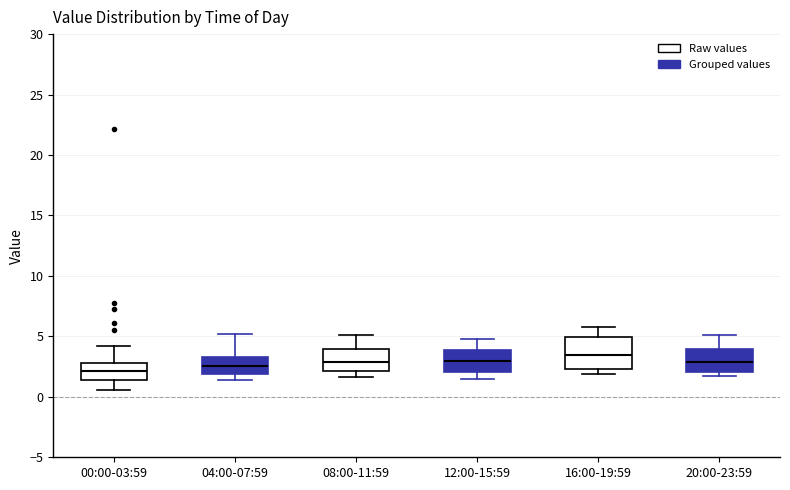

Which box is the tallest, from its lower edge to its upper edge?

16:00-19:59